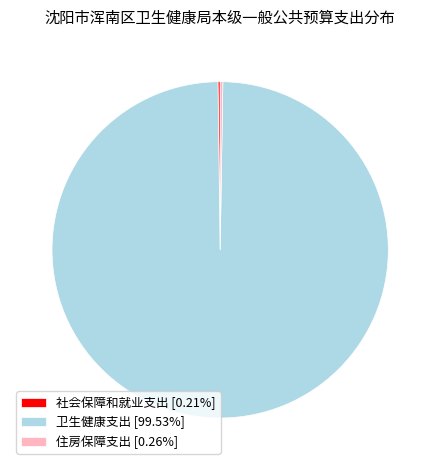

Does any single category account for the majority?

Yes